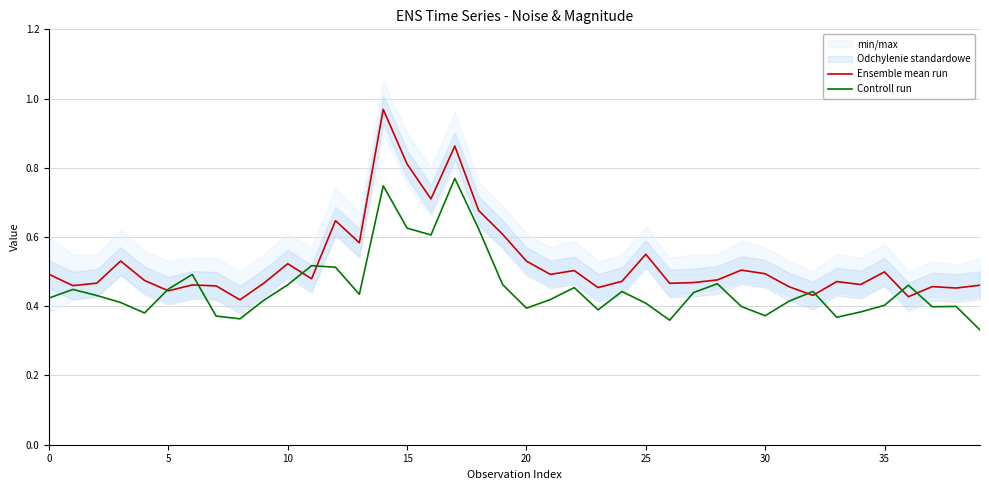

True or false: Controll run and Ensemble mean run intersect in this chart.

True